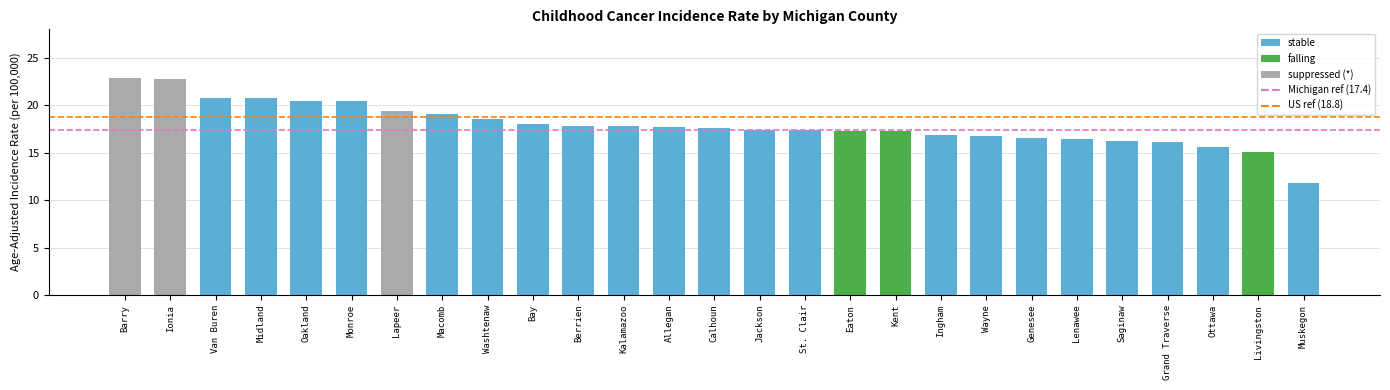

Is it true that the value at Macomb is 19.1?

True